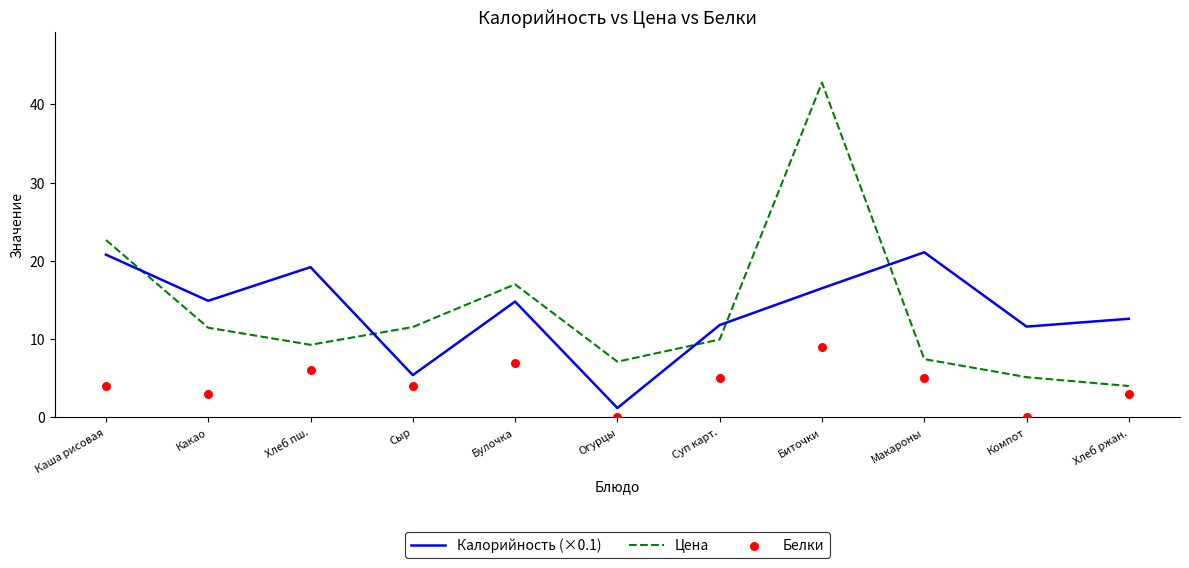

What is the total value across all series at Макароны?

33.6